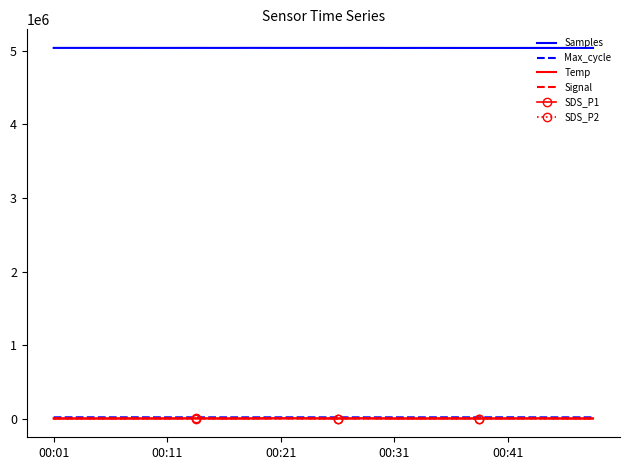

True or false: Temp and Samples cross at least once.

False